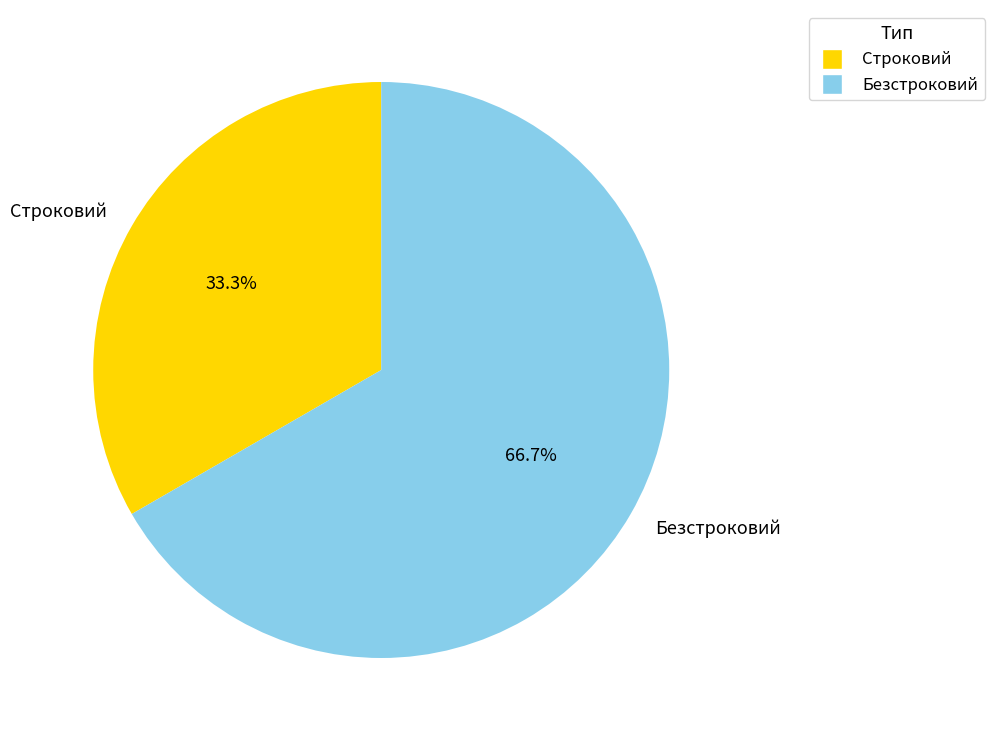

To the nearest percent, what is the combined percentage of Строковий and Безстроковий?

100%